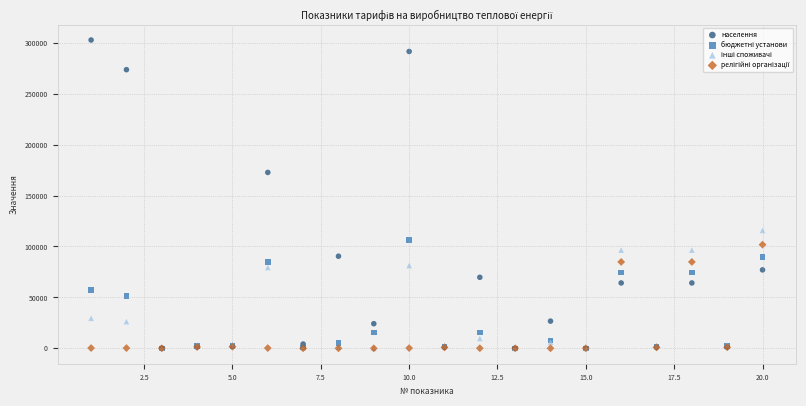

In the населення series, what Y value is closest to 151407?

172739.2